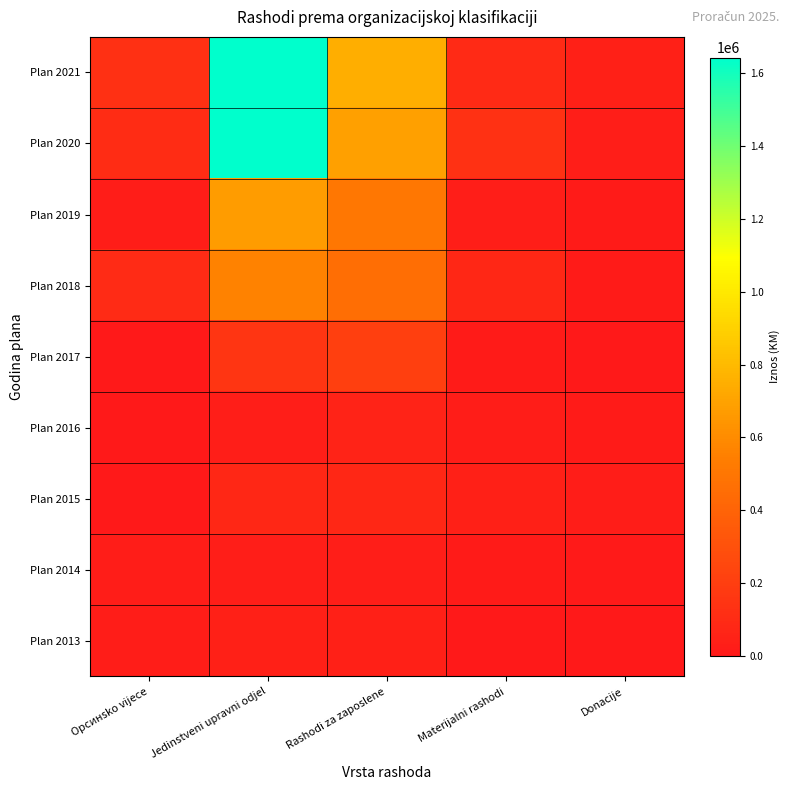

Reading left to right, what are all the values shown in this chart?

Plan 2021: Opcинsko vijece=128000	Jedinstveni upravni odjel=1643000	Rashodi za zaposlene=747500	Materijalni rashodi=90000	Donacije=40000
Plan 2020: Opcинsko vijece=108000	Jedinstveni upravni odjel=1638000	Rashodi za zaposlene=688000	Materijalni rashodi=130000	Donacije=30000
Plan 2019: Opcинsko vijece=20000	Jedinstveni upravni odjel=671000	Rashodi za zaposlene=507000	Materijalni rashodi=30000	Donacije=15000
Plan 2018: Opcинsko vijece=100000	Jedinstveni upravni odjel=561000	Rashodi za zaposlene=460000	Materijalni rashodi=80000	Donacije=15000
Plan 2017: Opcинsko vijece=5000	Jedinstveni upravni odjel=153000	Rashodi za zaposlene=210000	Materijalni rashodi=15000	Donacije=5000
Plan 2016: Opcинsko vijece=3000	Jedinstveni upravni odjel=30000	Rashodi za zaposlene=52500	Materijalni rashodi=25000	Donacije=13000
Plan 2015: Opcинsko vijece=0	Jedinstveni upravni odjel=80000	Rashodi za zaposlene=80000	Materijalni rashodi=40000	Donacije=25000
Plan 2014: Opcинsko vijece=22000	Jedinstveni upravni odjel=30000	Rashodi za zaposlene=30000	Materijalni rashodi=15000	Donacije=10000
Plan 2013: Opcинsko vijece=20000	Jedinstveni upravni odjel=40000	Rashodi za zaposlene=40000	Materijalni rashodi=5000	Donacije=5000